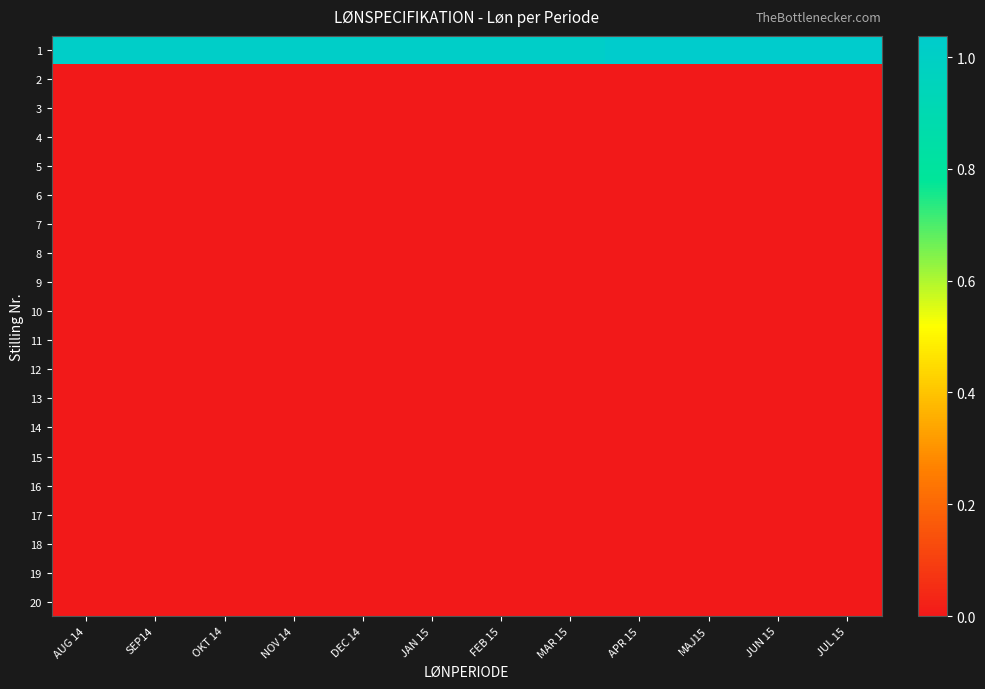

What is the maximum value shown in the chart?

1.0